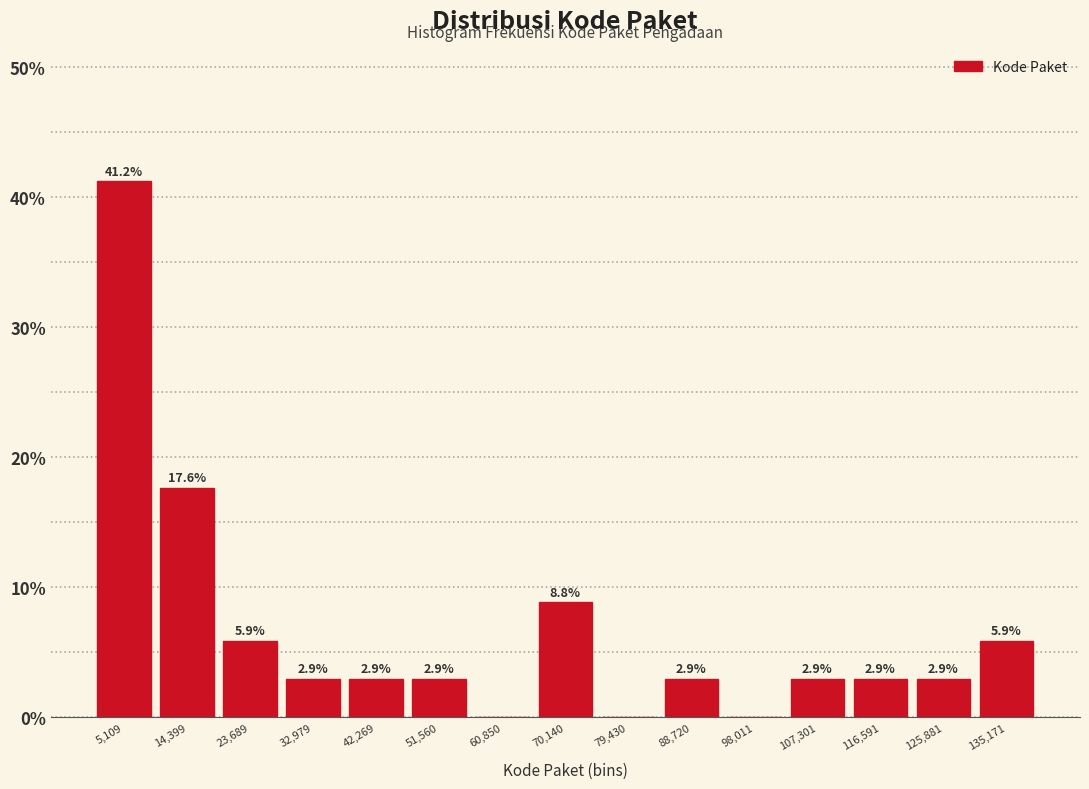

Which range on the x-axis has the tallest bar?

0 to 10000